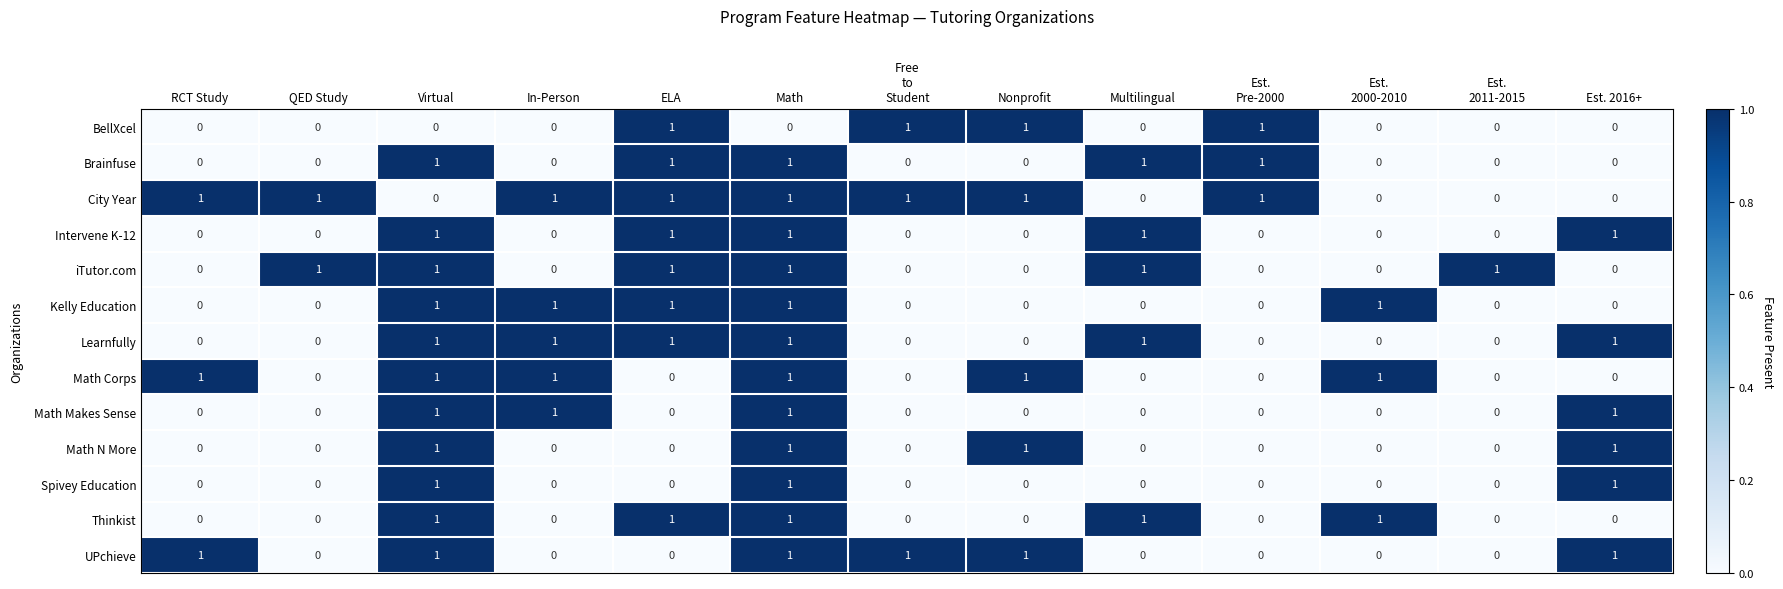

At which category is the sum across all series the highest?

Math